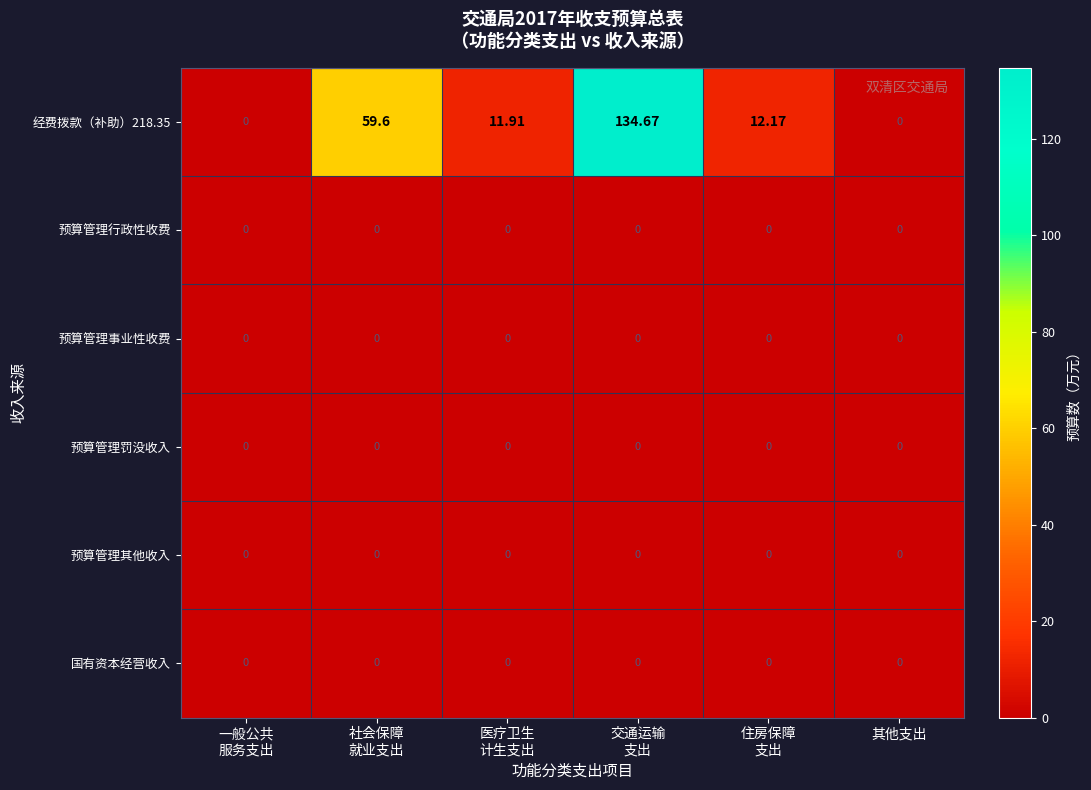

Which series has the largest range (max minus min)?

经费拨款（补助）218.35